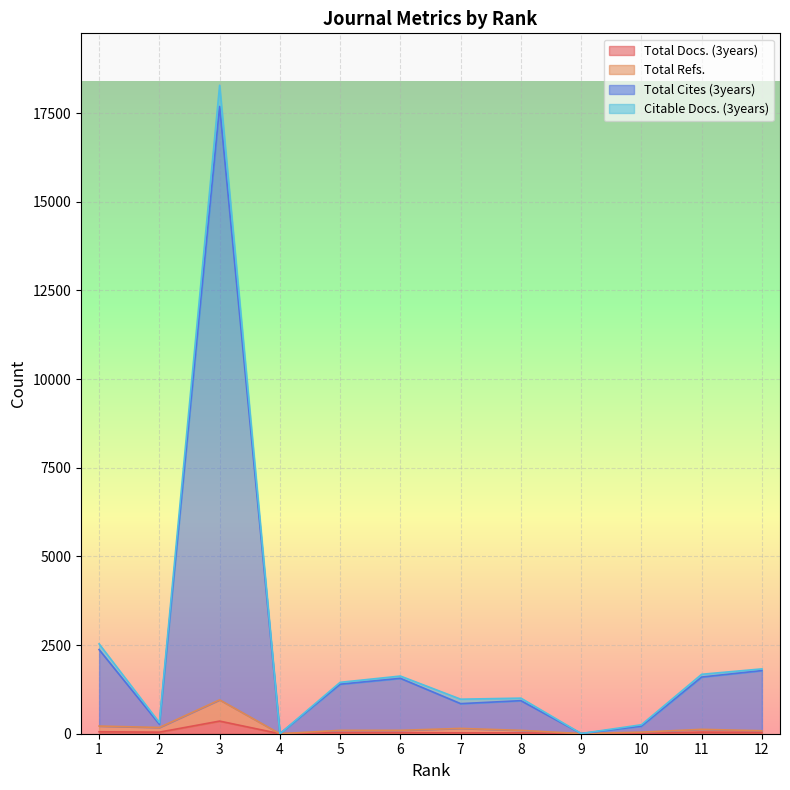

At which label is Total Docs. (3years) closest to 178?

1